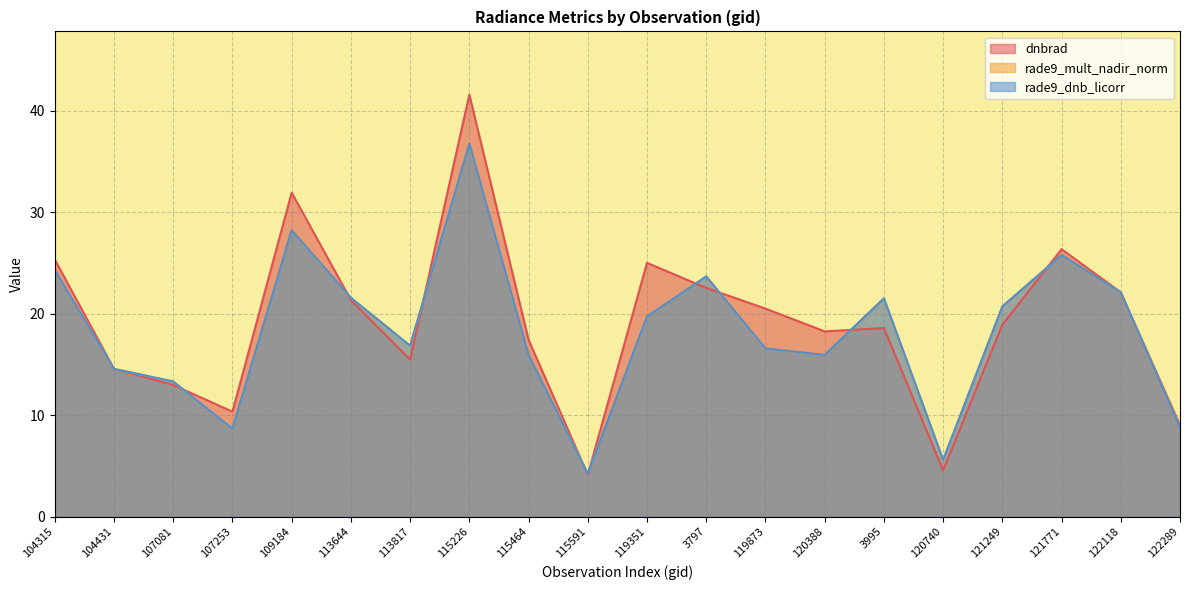

At which category is the sum across all series the highest?

115226